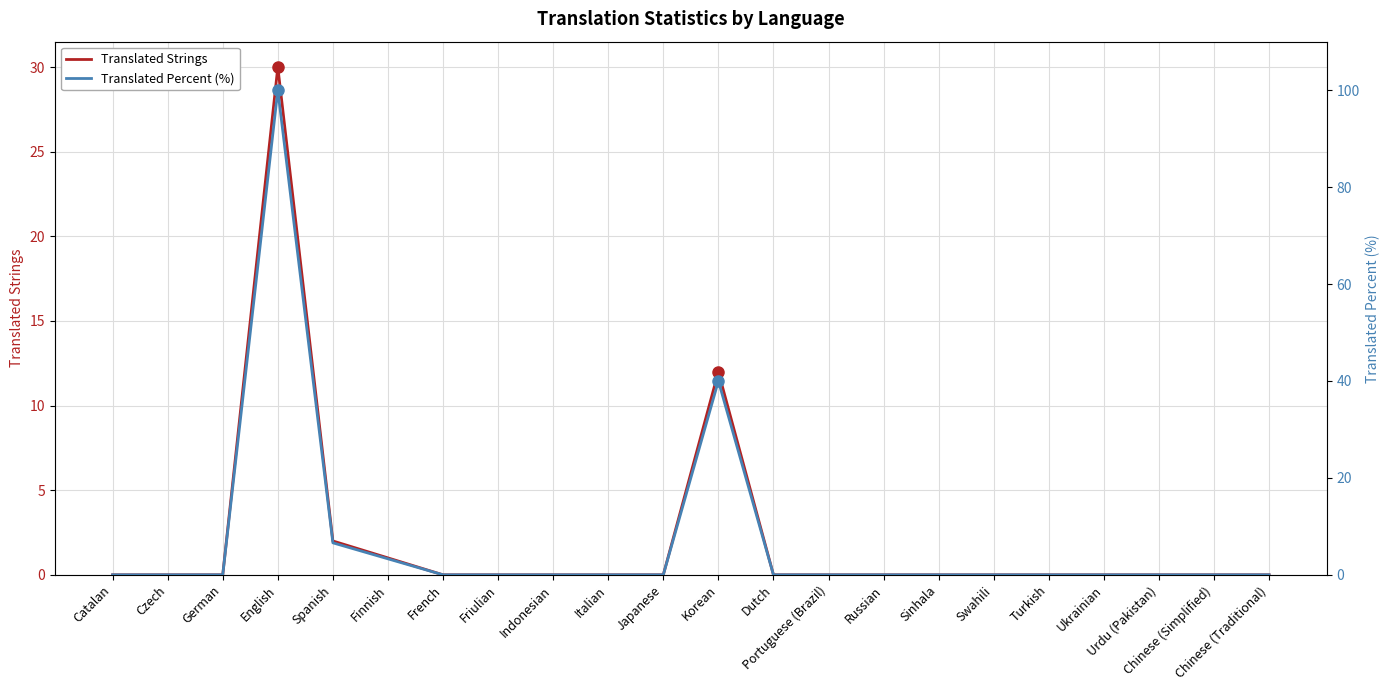

At which category is the sum across all series the highest?

English